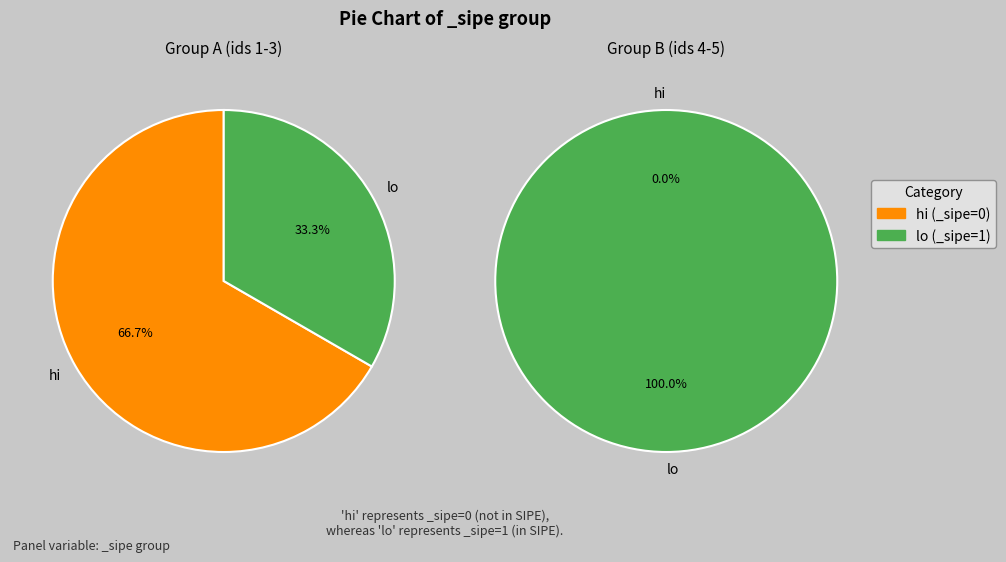

What percentage do EDILBERTO SALINAS OLMEDO and JORGE RAMON ZAPATA together represent?

33.3%